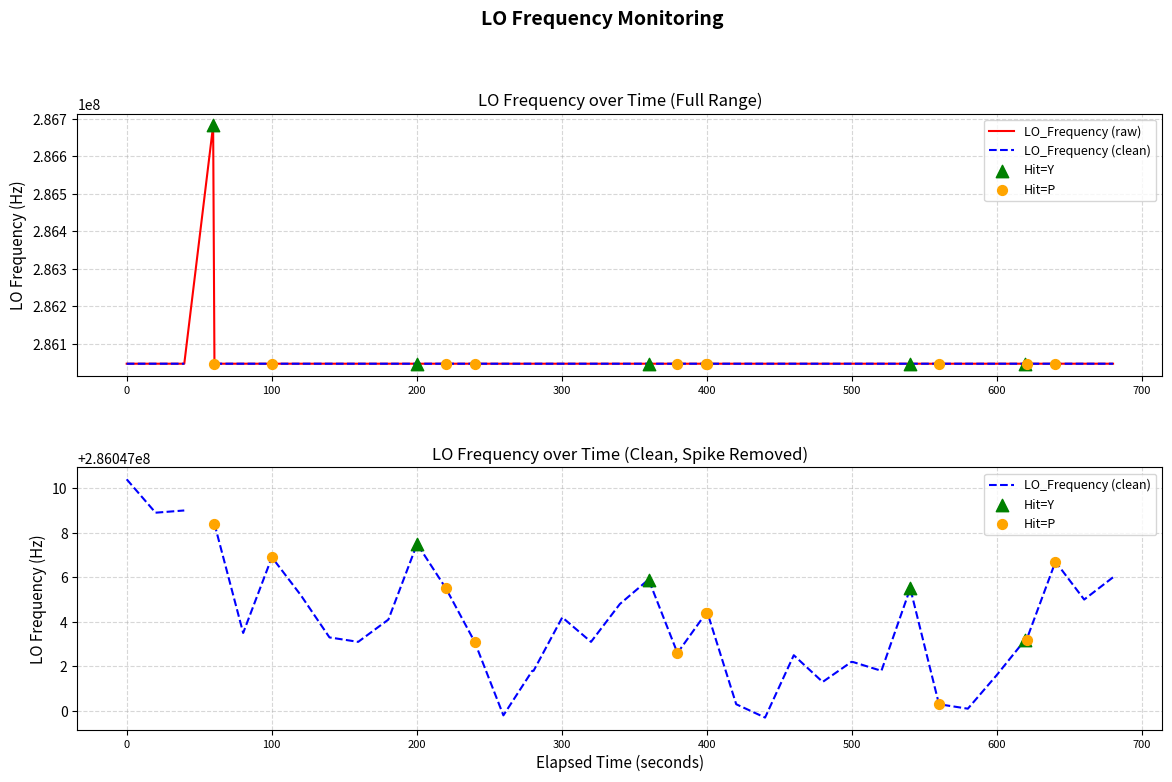

What is the ratio of the value at 500 to the value at 300?

1.0